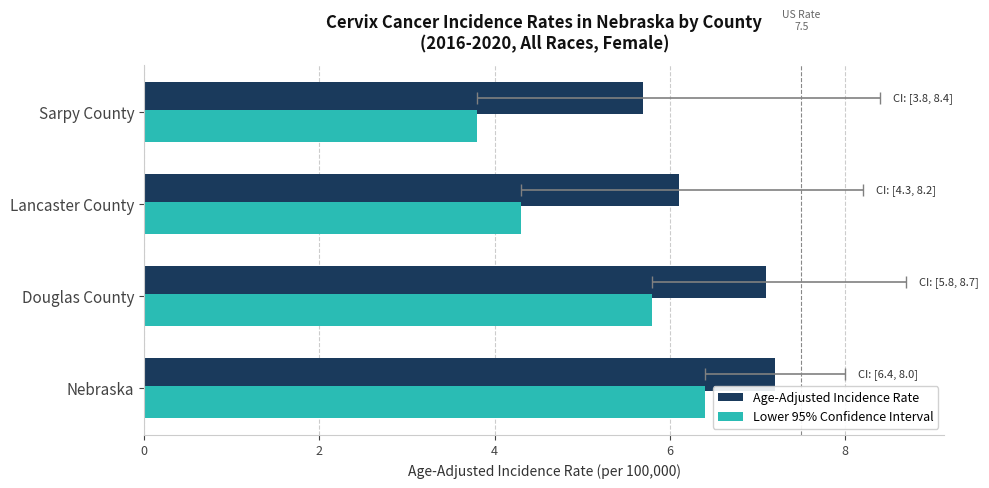

How many values in the Lower 95% Confidence Interval series are below 5?

2